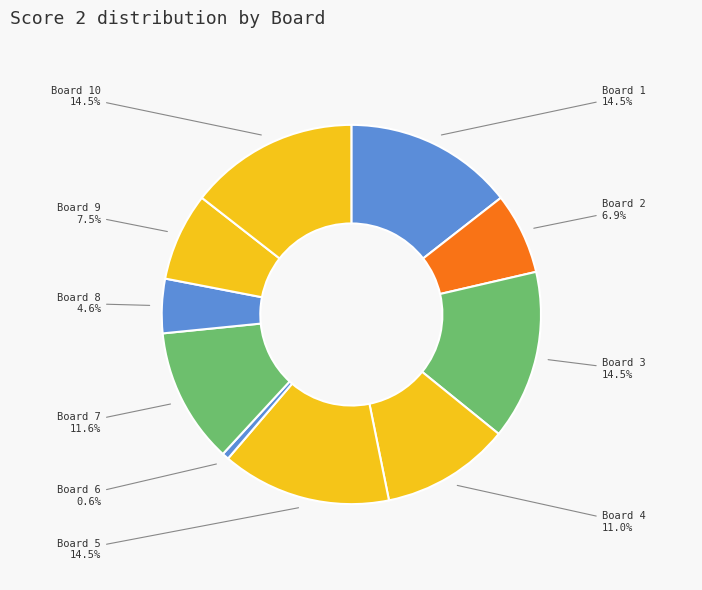

Count the number of slices in the pie.

10